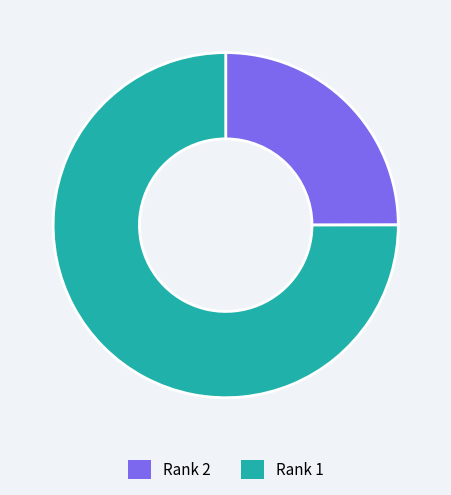

Which has a higher value, Rank 1 or Rank 2?

Rank 1